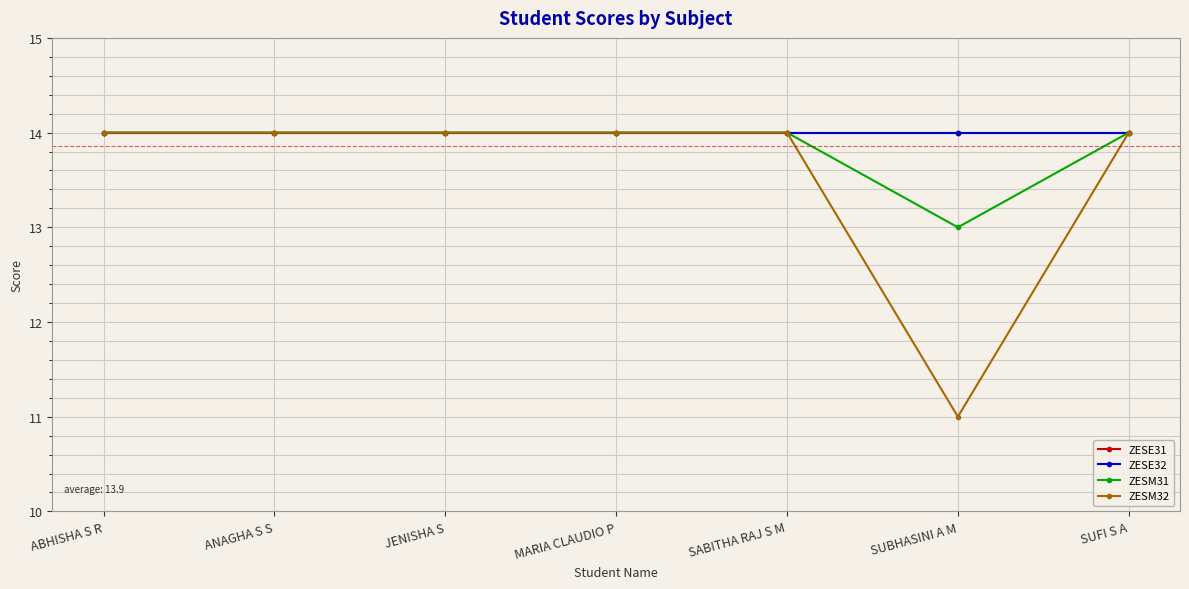

What is the label of the 4th point from the right?

MARIA CLAUDIO P